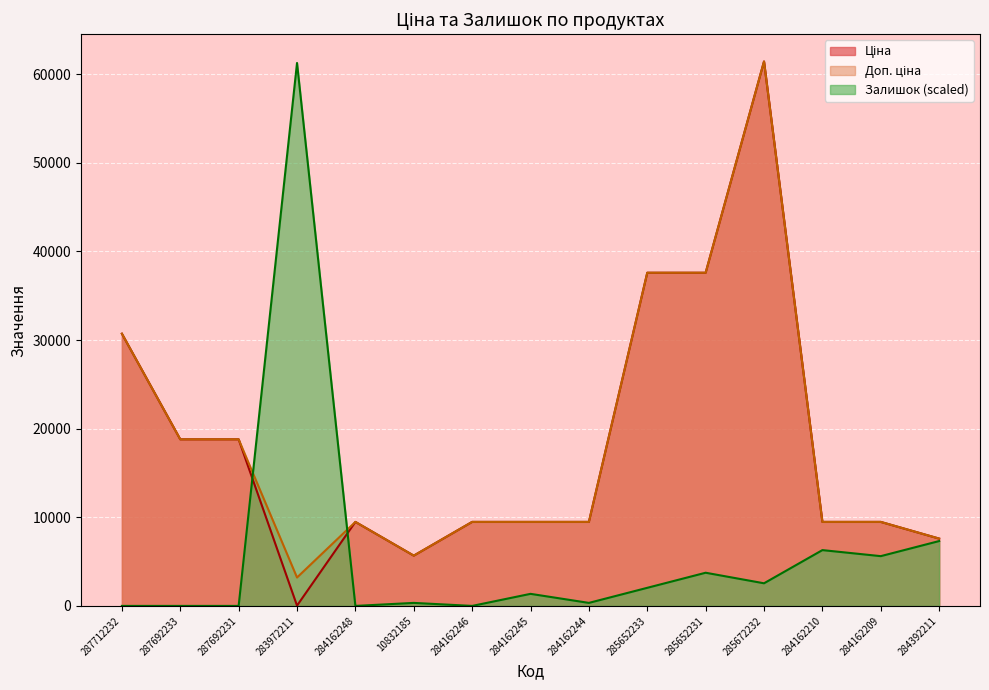

Reading right to left, extract all data points from this chart.

Ціна: 7596.5	9480.1	9480.1	61434.3	37593.6	37593.6	9480.1	9480.1	9480.1	5673.8	9480.1	32.0	18796.8	18796.8	30717.1
Доп. ціна: 7596.5	9480.1	9480.1	61434.3	37593.6	37593.6	9480.1	9480.1	9480.1	5673.8	9480.1	3205.0	18796.8	18796.8	30717.1
Залишок: 7317.7	5615.9	6296.6	2552.7	3743.9	2042.1	340.4	1361.4	0.0	340.4	0.0	61264.1	0.0	0.0	0.0